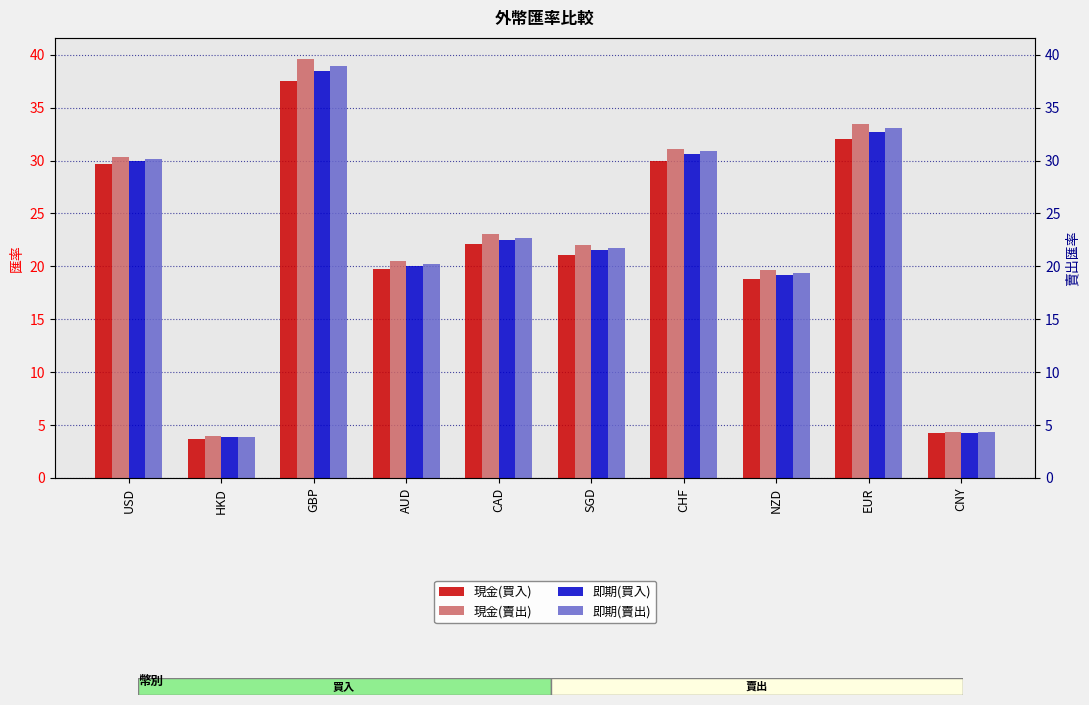

At which label does 現金(賣出) first exceed 23?

USD